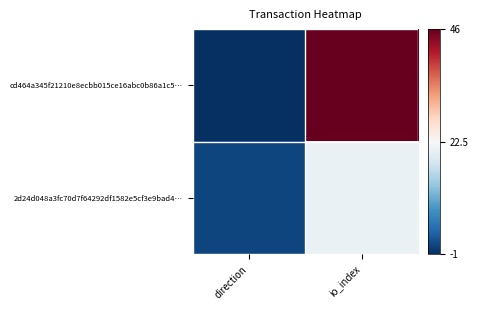

What is the difference between the highest and lowest values at direction?

2